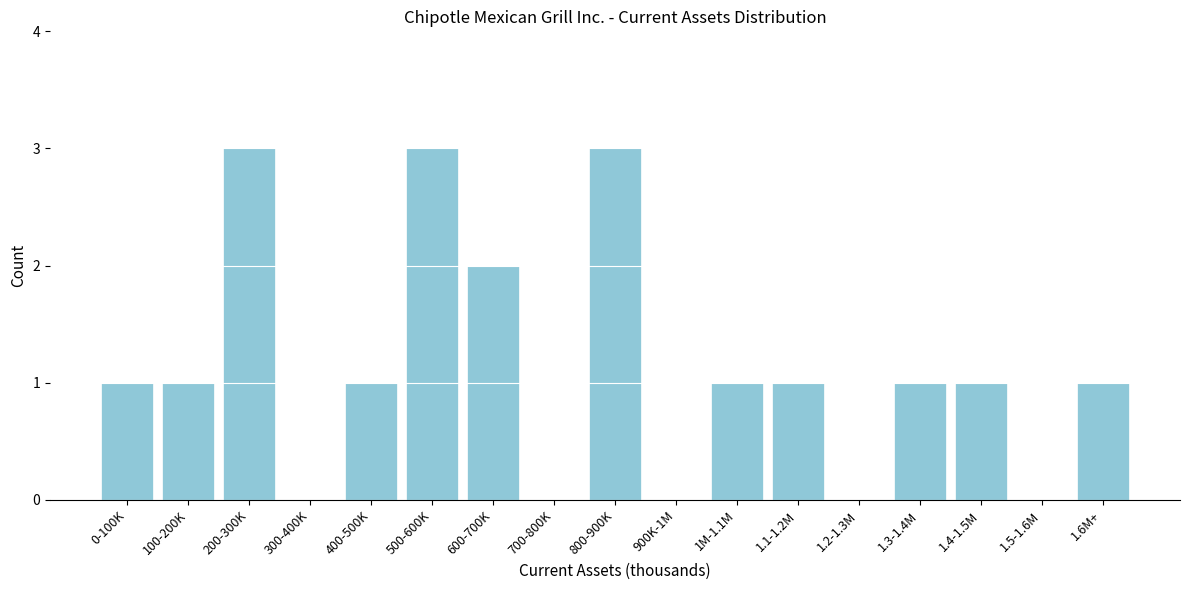

Reading right to left, transcribe all the data shown in this chart.

1.6M+=1	1.5-1.6M=0	1.4-1.5M=1	1.3-1.4M=1	1.2-1.3M=0	1.1-1.2M=1	1M-1.1M=1	900K-1M=0	800-900K=3	700-800K=0	600-700K=2	500-600K=3	400-500K=1	300-400K=0	200-300K=3	100-200K=1	0-100K=1